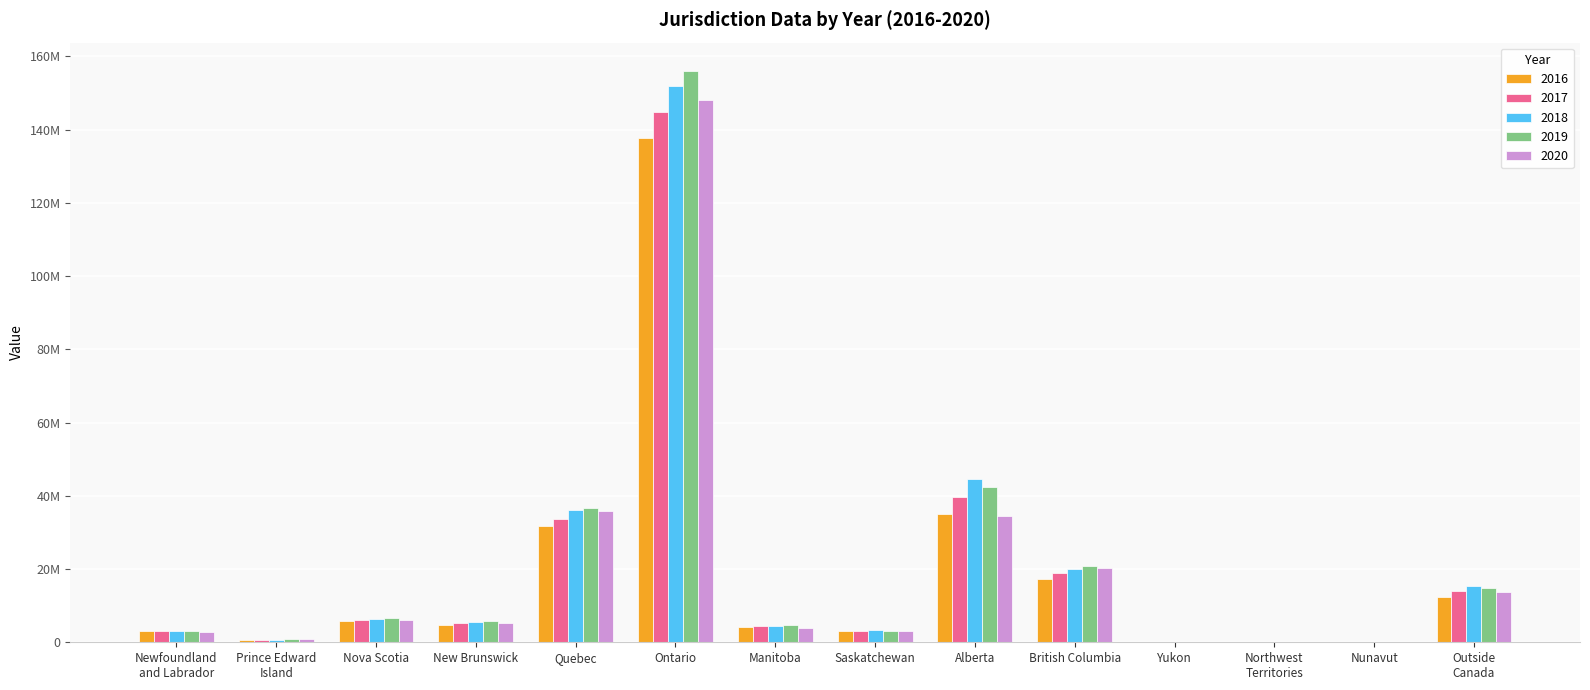

What is the label of the 13th bar from the right?

Prince Edward
Island